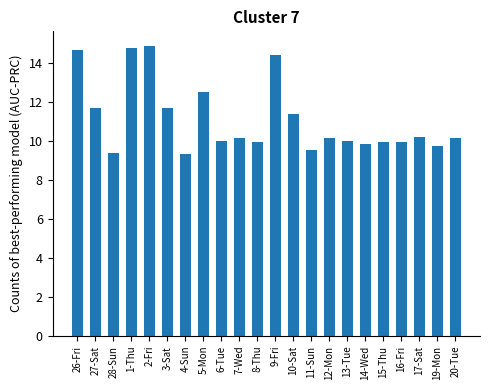

What is the label of the 21st bar from the right?

27-Sat